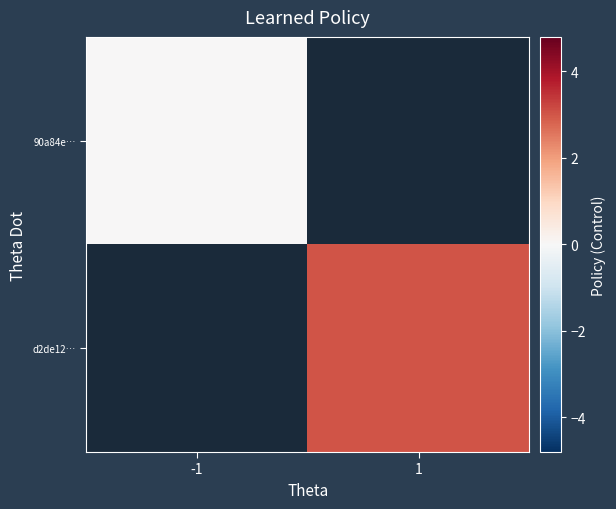

Rank the categories by d2de12… value from lowest to highest.

-1, 1